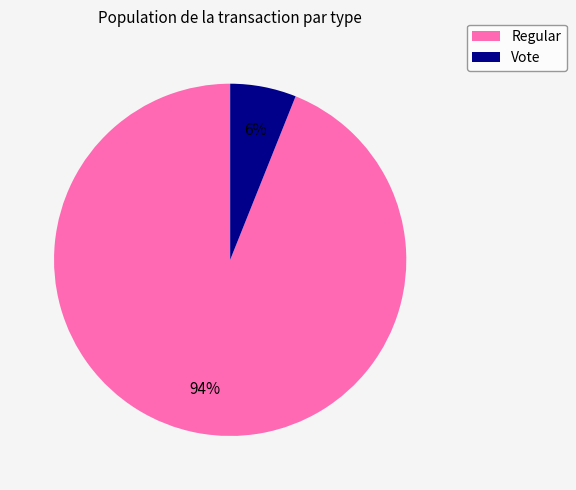

Is it true that Regular is 94% of the pie?

True